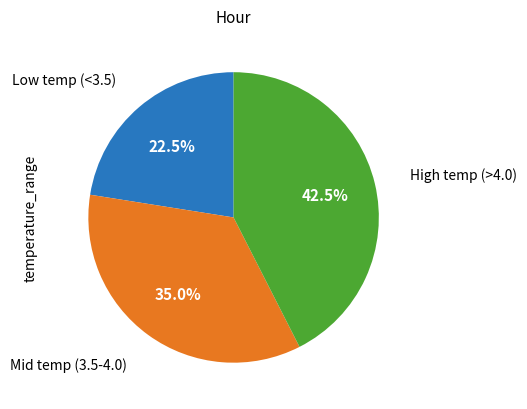

Is there a majority slice in this chart?

No